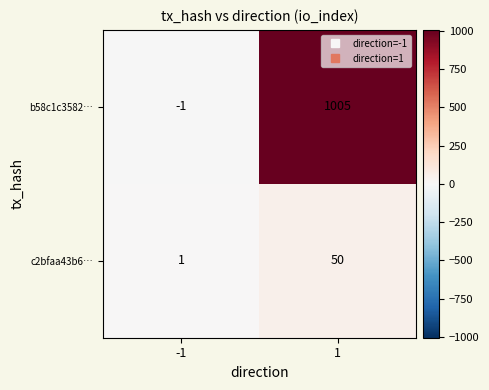

Which label corresponds to the smallest value in the chart?

-1